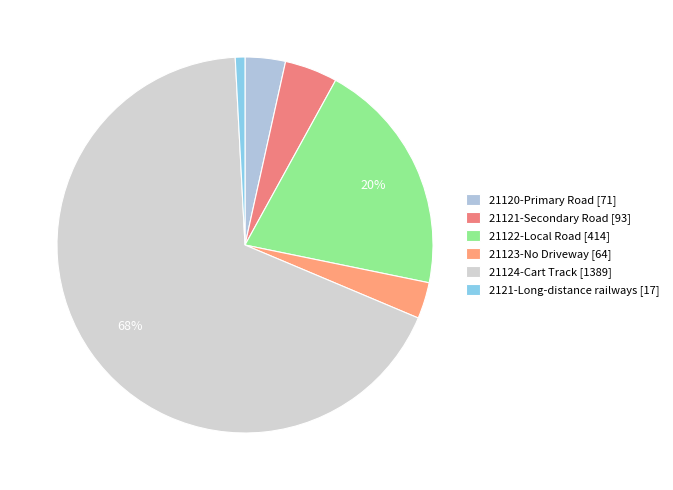

Rank the categories by value from lowest to highest.

2121-Long-distance railways, 21123-No Driveway, 21120-Primary Road, 21121-Secondary Road, 21122-Local Road, 21124-Cart Track